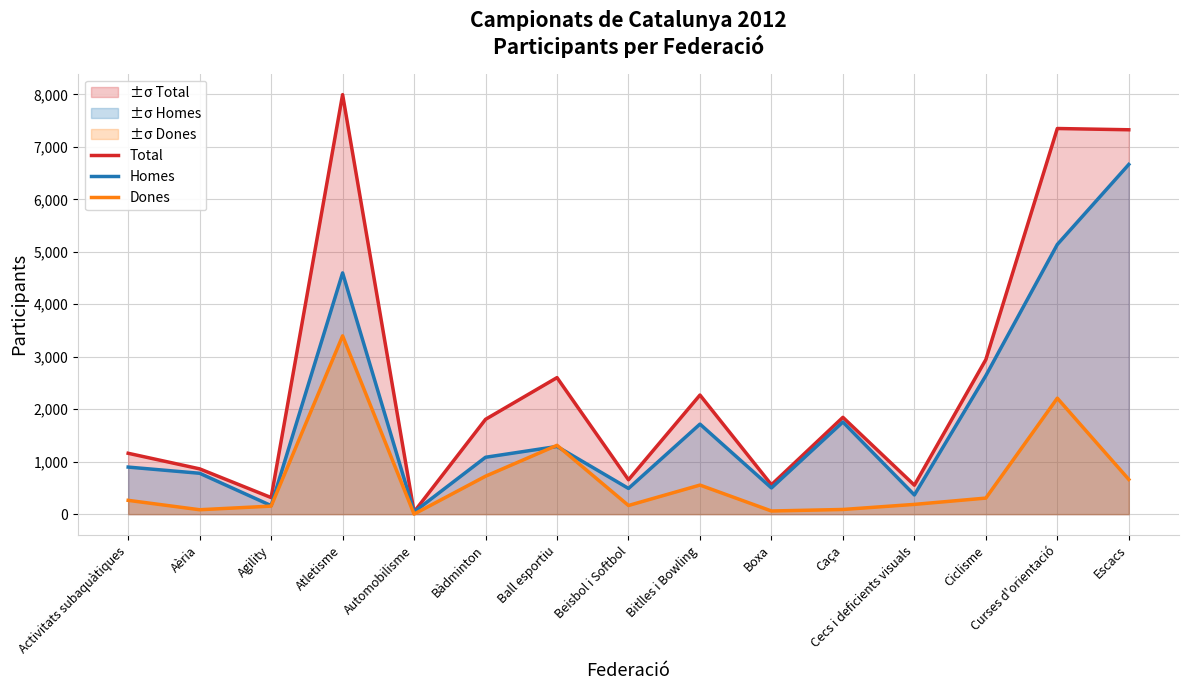

What are all the series names shown in the legend?

Total, Homes, Dones